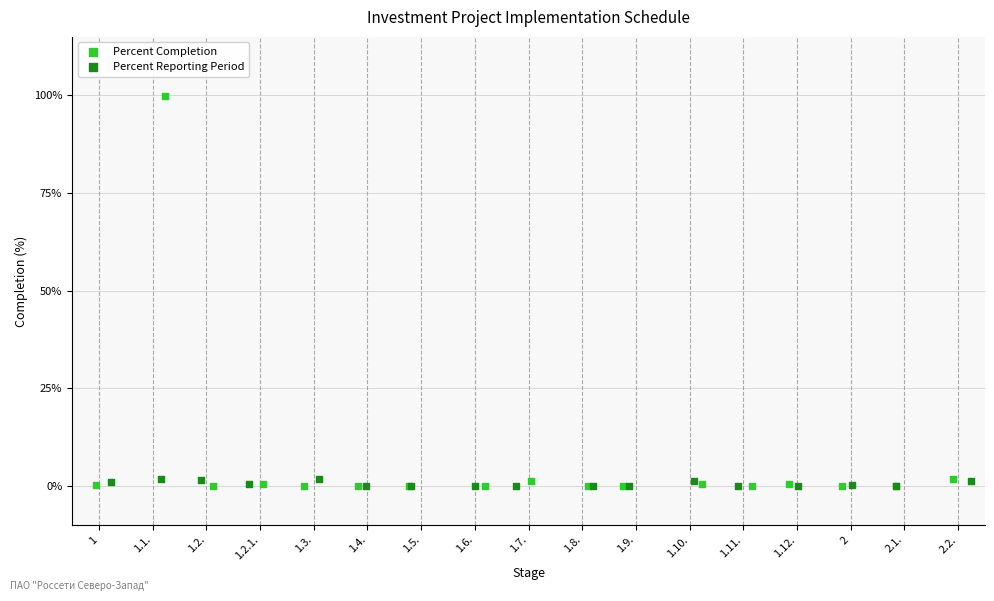

Which series has the widest spread of Y values?

Percent Completion